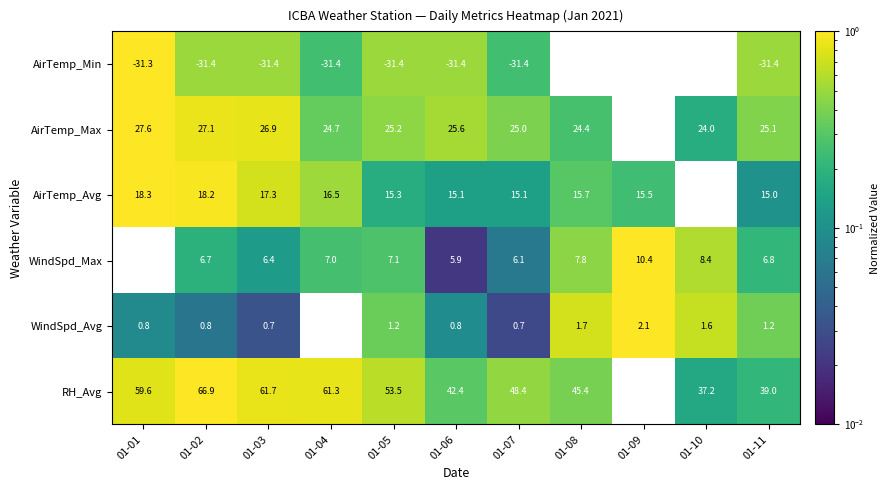

Which series has the largest range (max minus min)?

RH_Avg